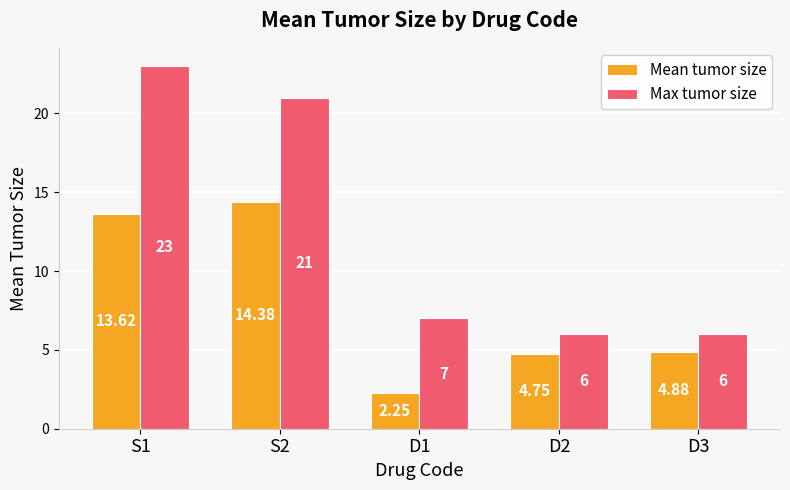

What value does the Max tumor size series have at D1?

7.0